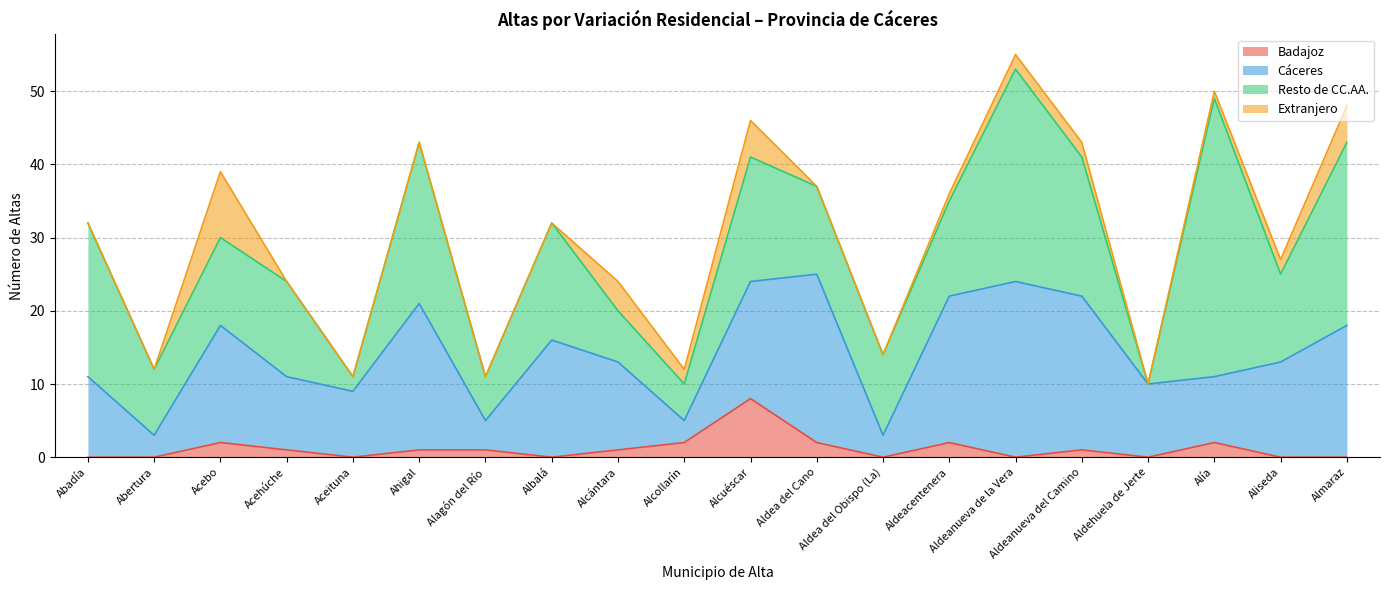

How many data points in Resto de CC.AA. are less than 13?

10